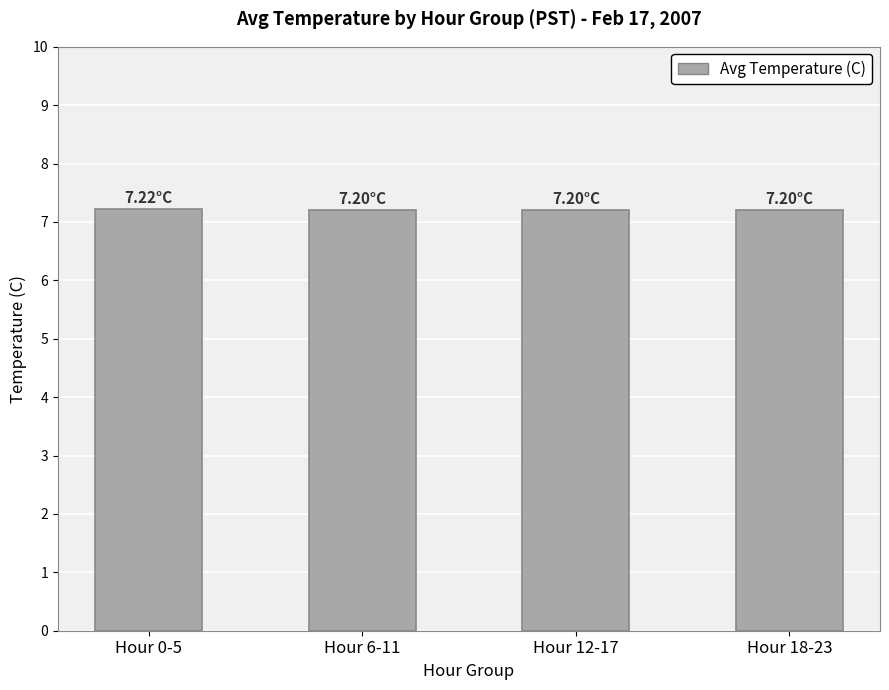

The value at Hour 12-17 is 11.9. True or false?

False